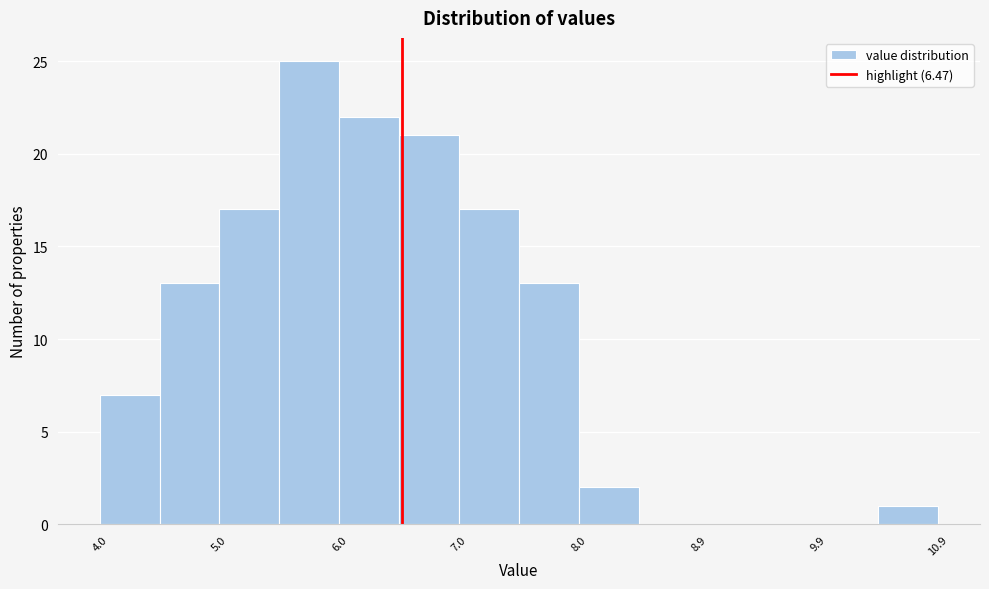

What is the height of the bar covering 7.95 to 8.45 on the x-axis? Neither the bar edges nor the heights are printed on the chart, so give them approximately, as read against the axes.

2